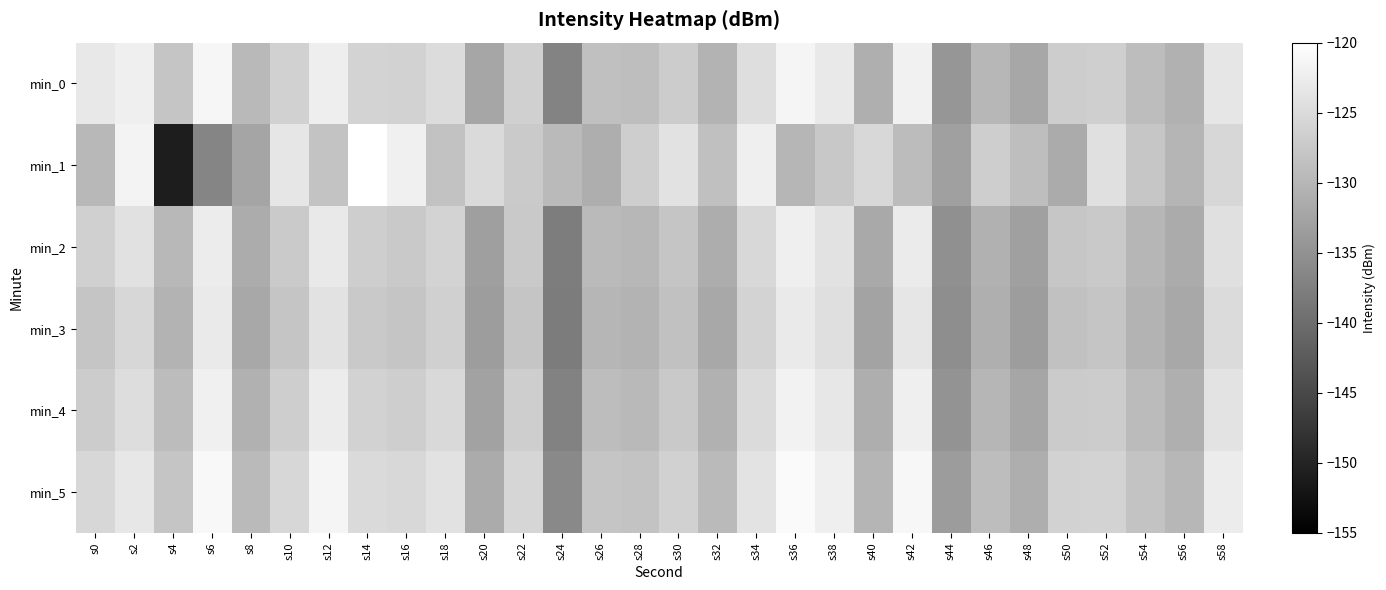

Reading left to right, list all the values displayed in this chart.

min_0: s0=-123.2	s2=-122.2	s4=-128.0	s6=-121.3	s8=-129.7	s10=-126.4	s12=-122.4	s14=-125.9	s16=-126.2	s18=-124.9	s20=-132.3	s22=-126.5	s24=-137.0	s26=-128.7	s28=-129.0	s30=-127.1	s32=-130.4	s34=-124.6	s36=-121.5	s38=-123.0	s40=-131.0	s42=-121.9	s44=-134.4	s46=-129.9	s48=-132.2	s50=-126.9	s52=-126.7	s54=-129.1	s56=-130.7	s58=-123.5
min_1: s0=-129.8	s2=-121.5	s4=-151.0	s6=-136.8	s8=-132.4	s10=-123.4	s12=-128.3	s14=-120.1	s16=-122.1	s18=-128.5	s20=-125.1	s22=-127.3	s24=-129.5	s26=-131.2	s28=-126.8	s30=-124.1	s32=-128.7	s34=-122.3	s36=-130.1	s38=-127.6	s40=-125.4	s42=-129.2	s44=-133.1	s46=-126.7	s48=-128.9	s50=-131.5	s52=-124.3	s54=-127.8	s56=-130.2	s58=-125.6
min_2: s0=-126.5	s2=-124.2	s4=-129.8	s6=-122.6	s8=-131.4	s10=-127.3	s12=-123.1	s14=-126.7	s16=-127.5	s18=-125.9	s20=-133.2	s22=-127.4	s24=-137.8	s26=-129.5	s28=-129.9	s30=-128.0	s32=-131.3	s34=-125.4	s36=-122.3	s38=-124.0	s40=-131.8	s42=-122.8	s44=-135.2	s46=-130.7	s48=-133.0	s50=-127.8	s52=-127.5	s54=-130.0	s56=-131.6	s58=-124.3
min_3: s0=-128.0	s2=-125.5	s4=-130.5	s6=-123.0	s8=-132.0	s10=-128.0	s12=-124.0	s14=-127.5	s16=-128.0	s18=-126.5	s20=-133.5	s22=-128.0	s24=-138.0	s26=-130.0	s28=-130.5	s30=-128.5	s32=-132.0	s34=-126.0	s36=-123.0	s38=-124.5	s40=-132.5	s42=-123.5	s44=-135.5	s46=-131.0	s48=-133.5	s50=-128.5	s52=-128.0	s54=-130.5	s56=-132.0	s58=-125.0
min_4: s0=-127.0	s2=-124.7	s4=-129.2	s6=-122.1	s8=-130.8	s10=-126.8	s12=-122.6	s14=-126.2	s16=-126.8	s18=-125.3	s20=-132.8	s22=-126.8	s24=-137.2	s26=-129.1	s28=-129.7	s30=-127.4	s32=-130.8	s34=-125.0	s36=-121.8	s38=-123.3	s40=-131.2	s42=-122.2	s44=-134.7	s46=-130.1	s48=-132.3	s50=-127.2	s52=-127.0	s54=-129.3	s56=-131.0	s58=-123.7
min_5: s0=-125.5	s2=-123.3	s4=-128.0	s6=-121.0	s8=-129.5	s10=-125.6	s12=-121.5	s14=-125.1	s16=-125.4	s18=-124.1	s20=-131.5	s22=-125.7	s24=-136.2	s26=-128.0	s28=-128.2	s30=-126.3	s32=-129.5	s34=-123.9	s36=-120.7	s38=-122.3	s40=-130.2	s42=-121.1	s44=-133.6	s46=-129.1	s48=-131.2	s50=-126.2	s52=-125.9	s54=-128.3	s56=-129.9	s58=-122.7